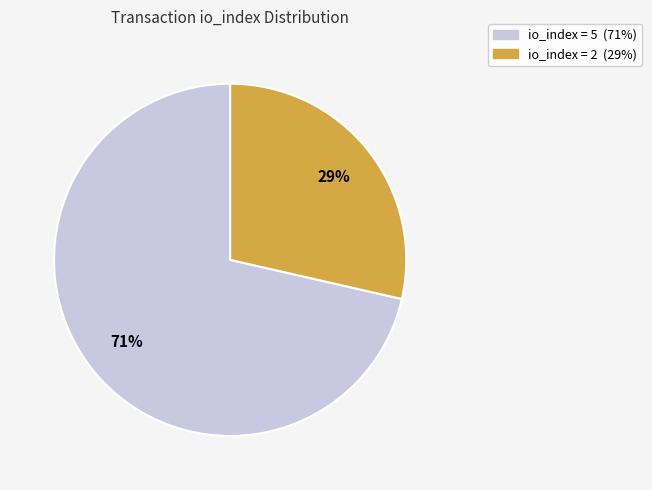

To the nearest percent, what is the average slice percentage?

50%